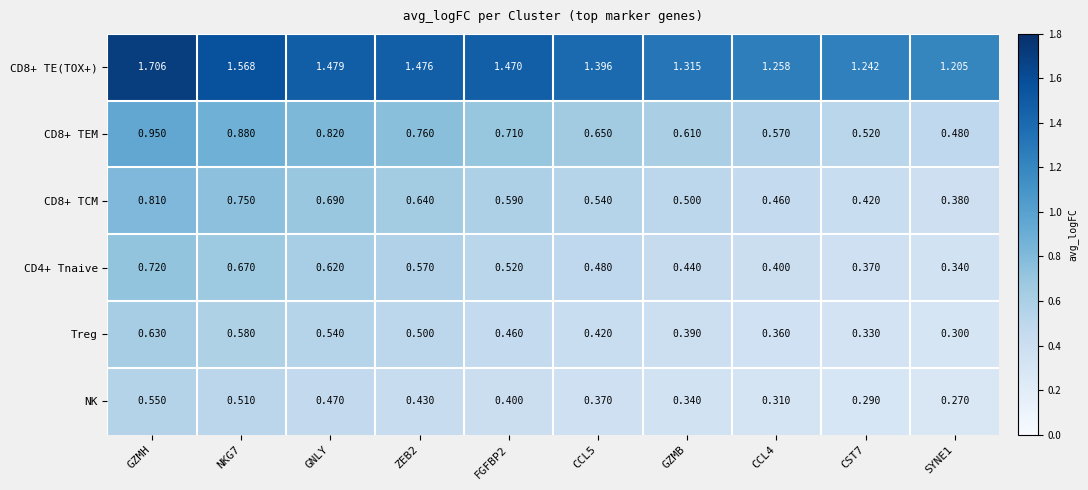

At which category is the sum across all series the highest?

GZMH